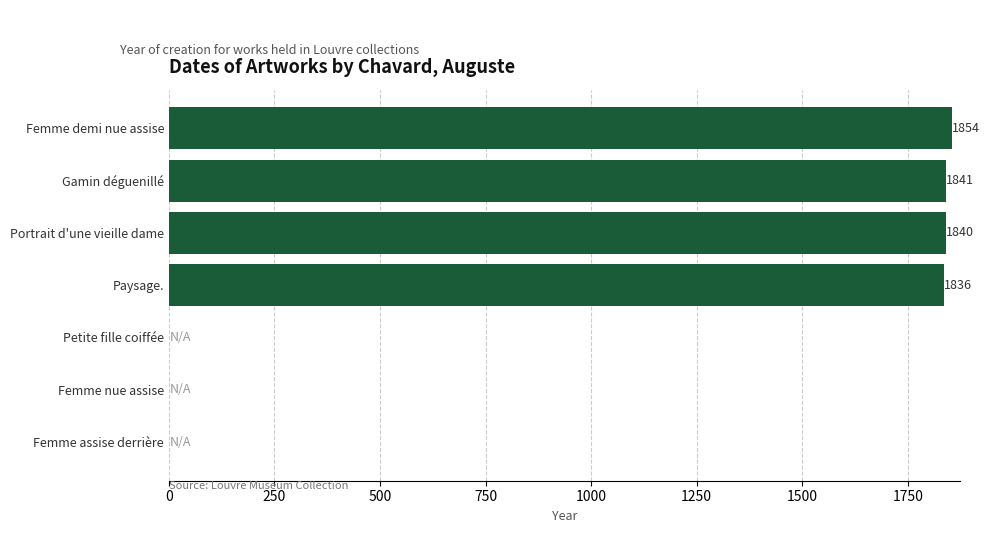

How many distinct data groups are displayed?

1